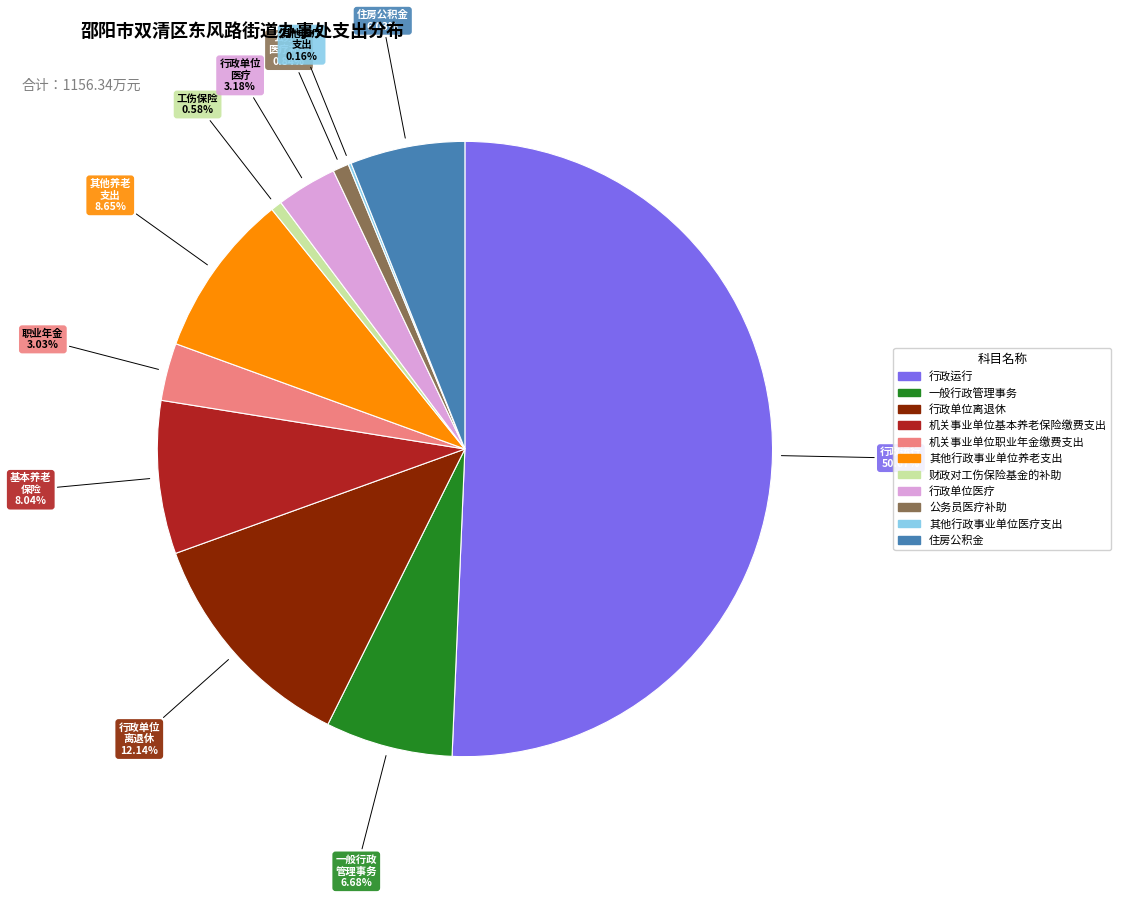

Which slice is the largest?

行政运行